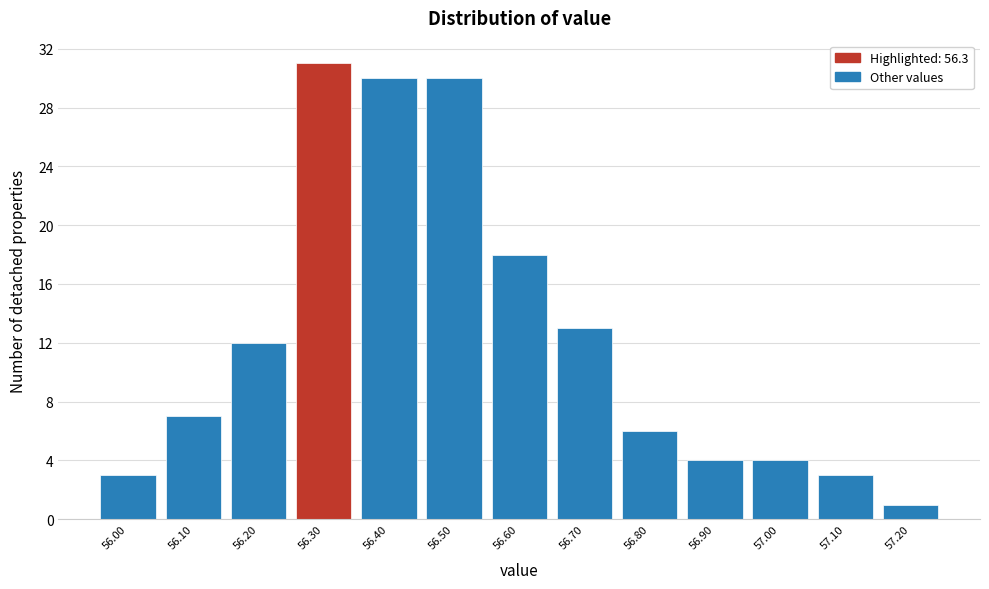

Reading left to right, transcribe this chart: for each bar, give the range it covers on the x-axis and its height. The values are not printed on the chart, so give them approximately, as read against the axis.

55.95 to 56.05: 3
56.05 to 56.15: 7
56.15 to 56.25: 12
56.25 to 56.35: 31
56.35 to 56.45: 30
56.45 to 56.55: 30
56.55 to 56.65: 18
56.65 to 56.75: 13
56.75 to 56.85: 6
56.85 to 56.95: 4
56.95 to 57.05: 4
57.05 to 57.15: 3
57.15 to 57.25: 1